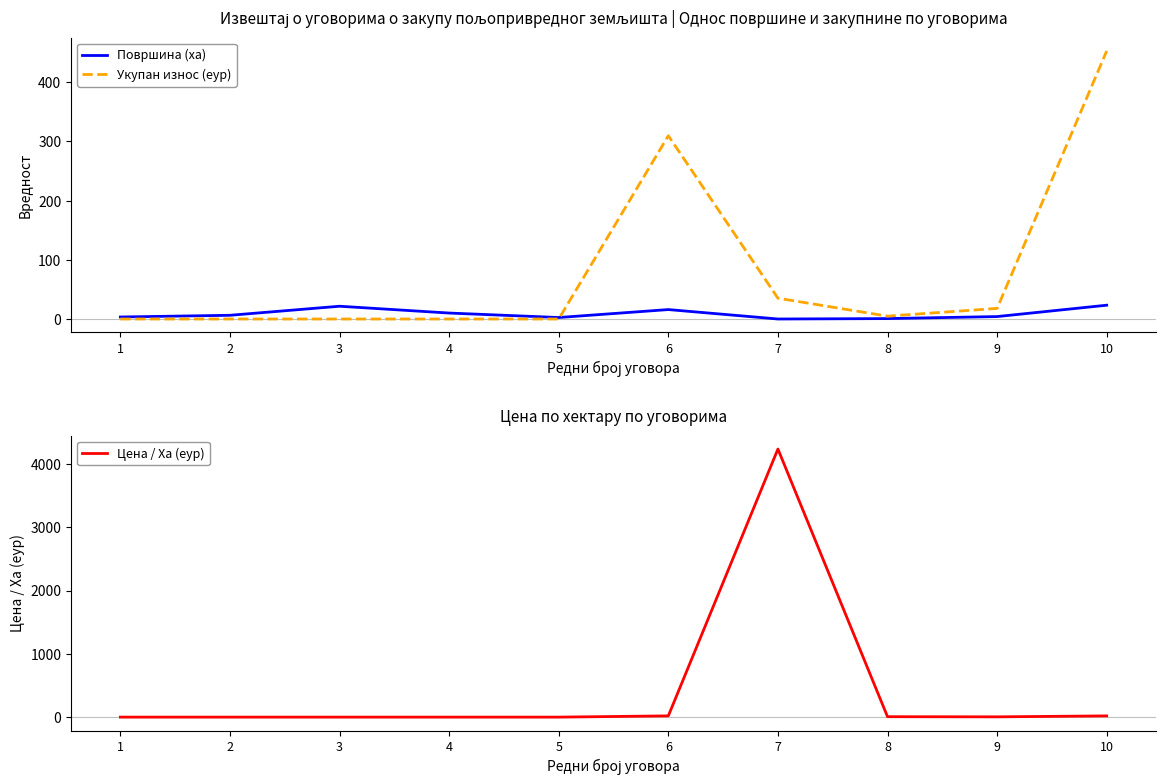

At which label does Цена / Ха (еур) first exceed 4?

6